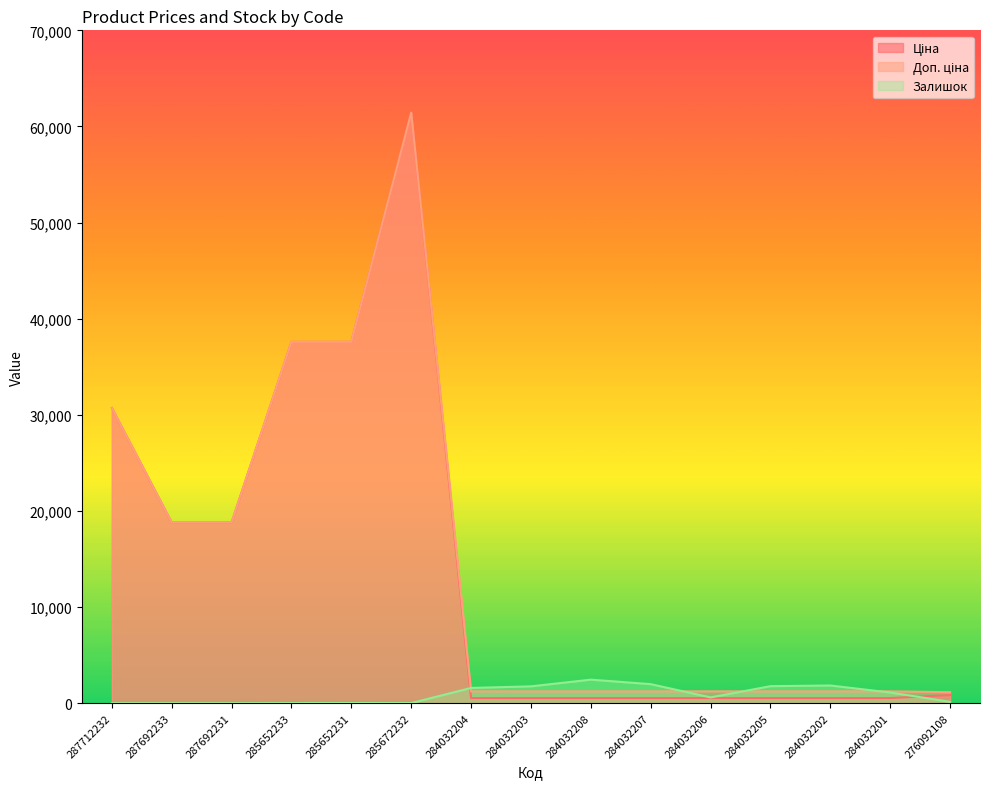

True or false: Доп. ціна has more than 2 points higher than both neighbors.

False